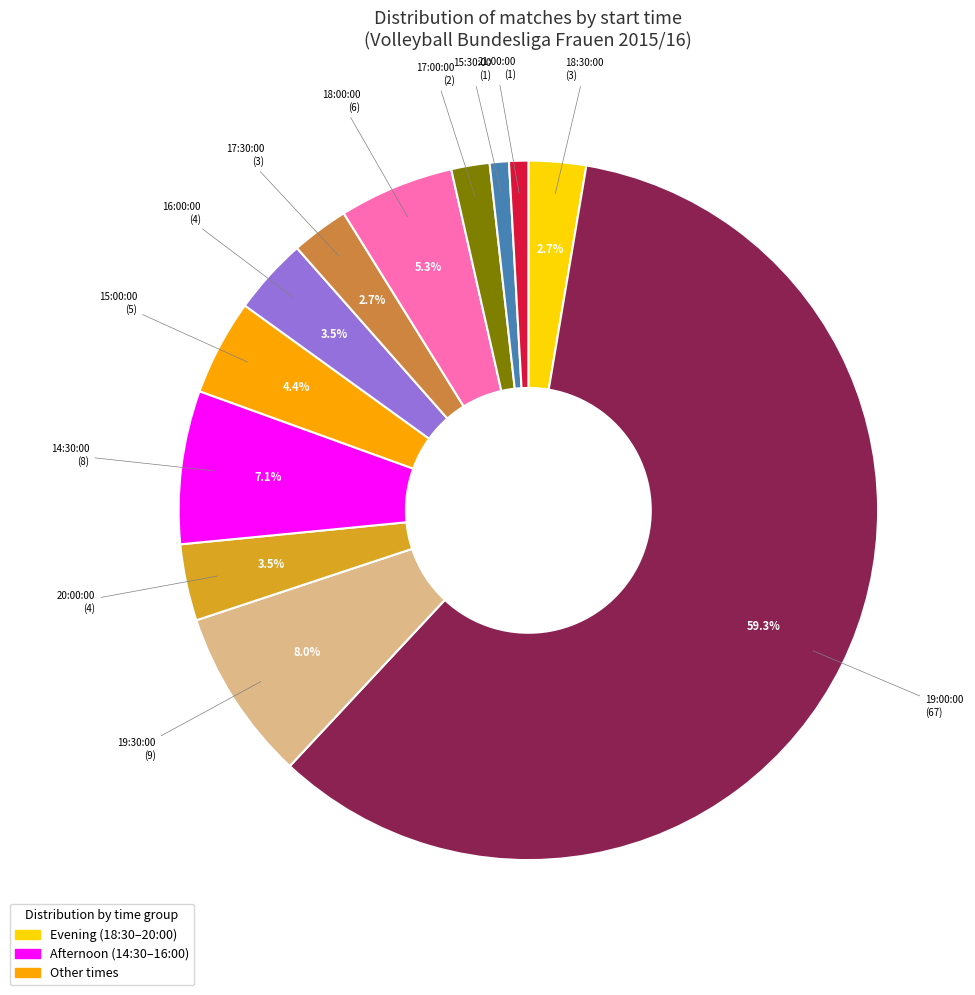

Is there any slice that represents more than half of the pie?

Yes